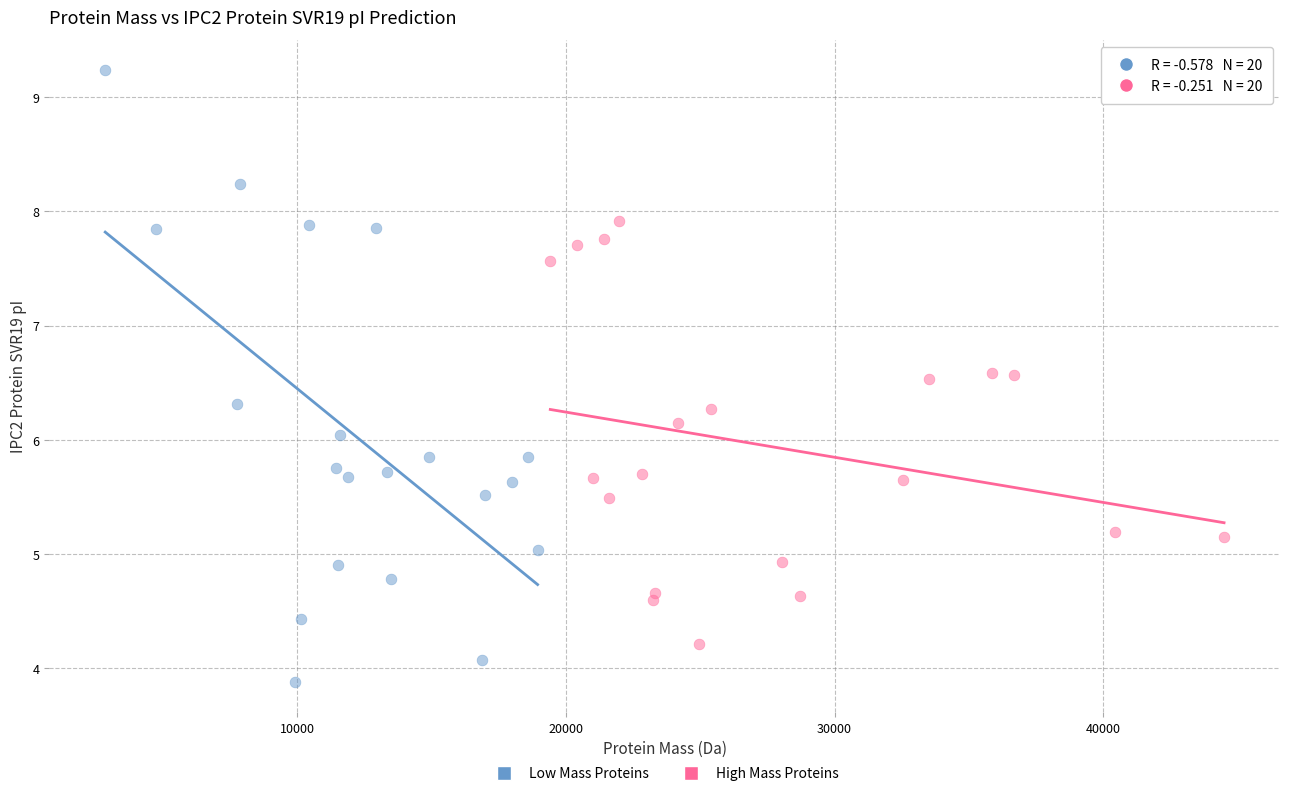

Which series has the widest spread of Y values?

Low Mass Proteins